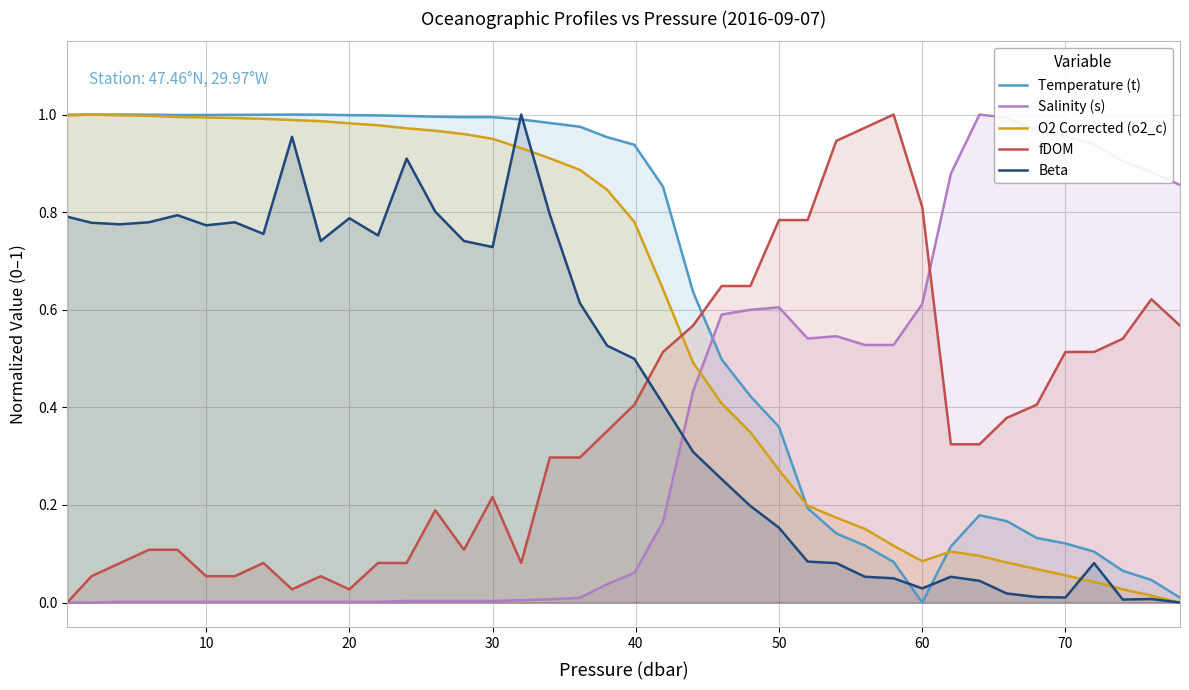

After their last crossing, which series has the higher values: Temperature (t) or O2 Corrected (o2_c)?

Temperature (t)